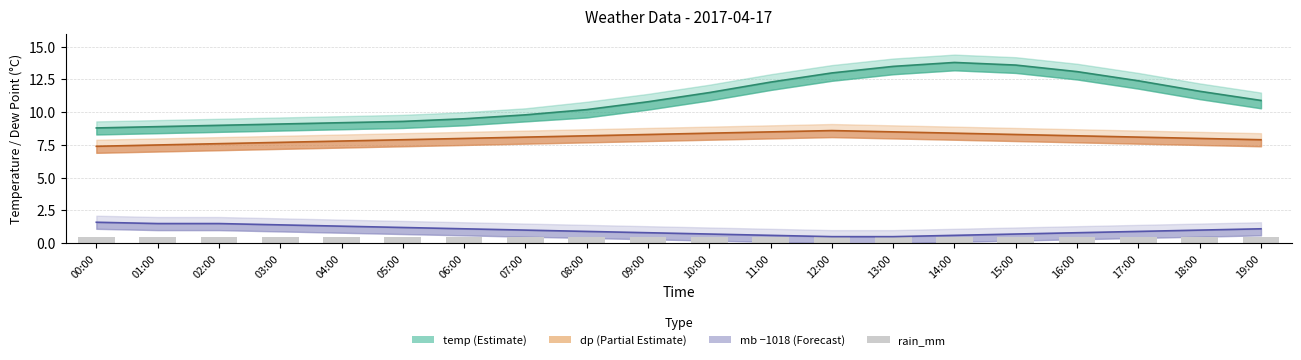

What is the value of the temp bar at the 12th from the left?

12.3